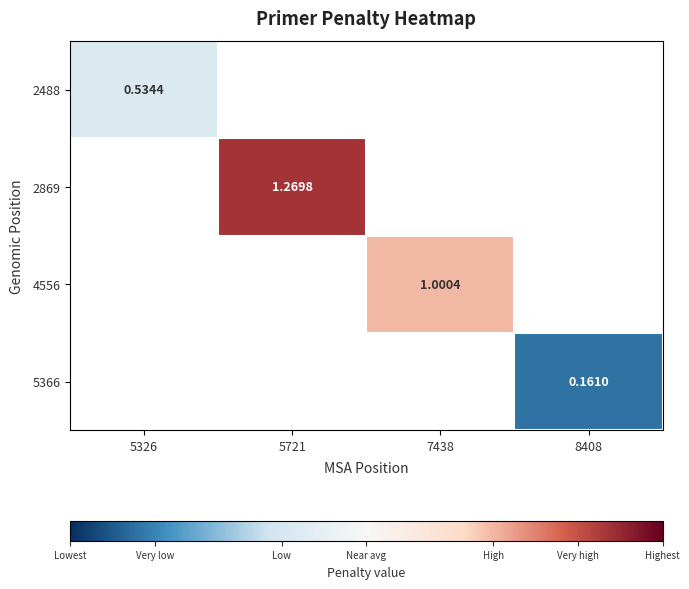

What is the smallest value displayed?

0.2